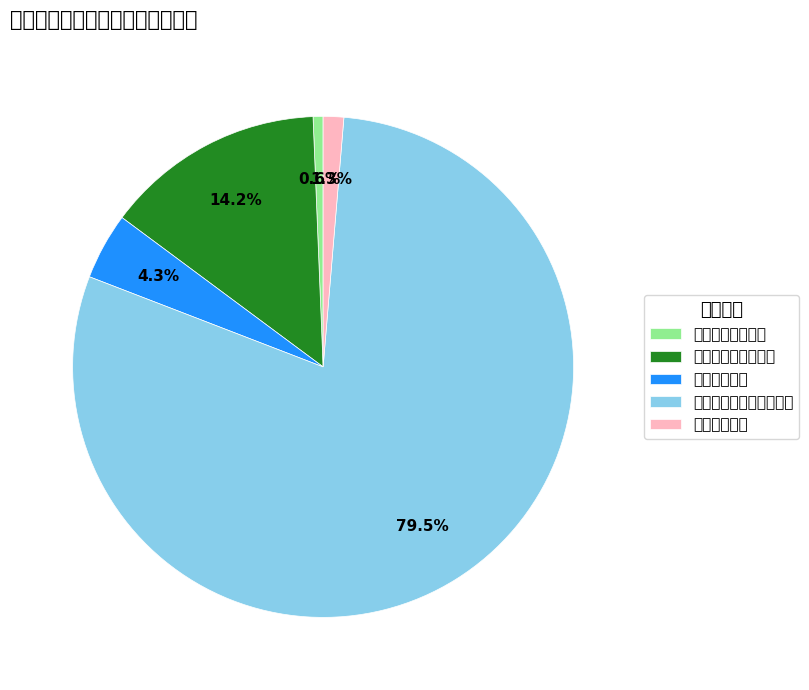

Do 社会保障和就业支出 and 一般公共服务支出 together represent more than half of the pie?

No